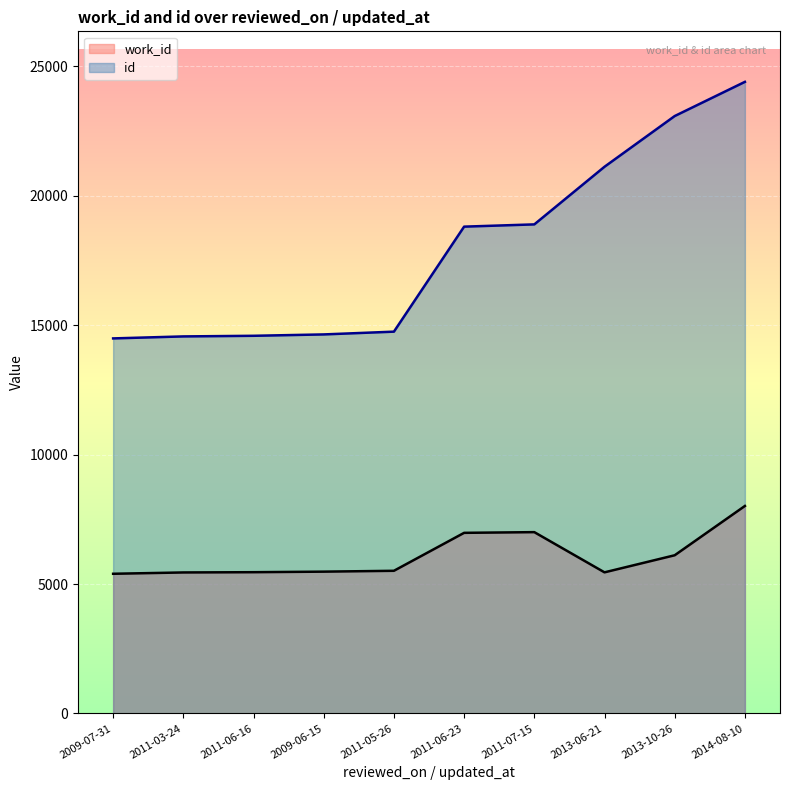

What position from the left is 2011-06-23?

6